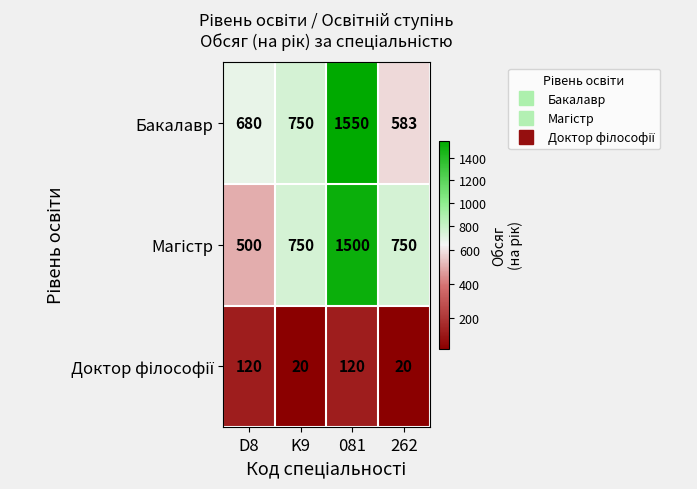

What is the difference between the Бакалавр values at D8 and 262?

97